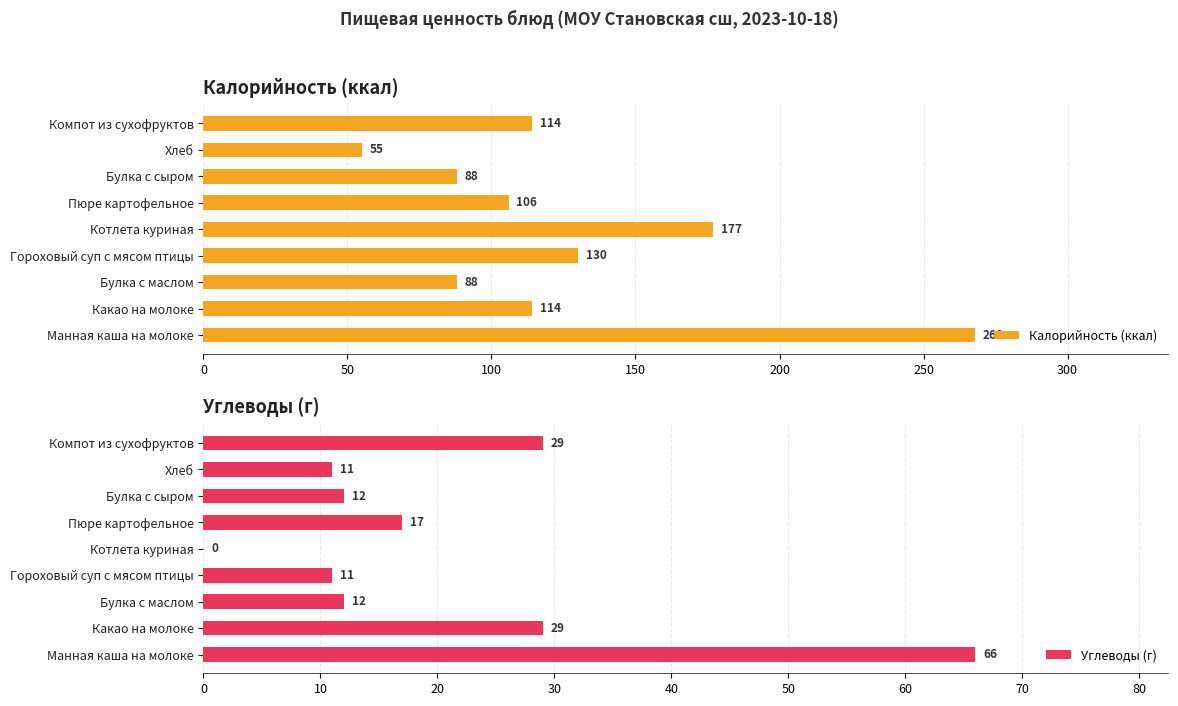

How many data points in Углеводы (г) are above 12?

4